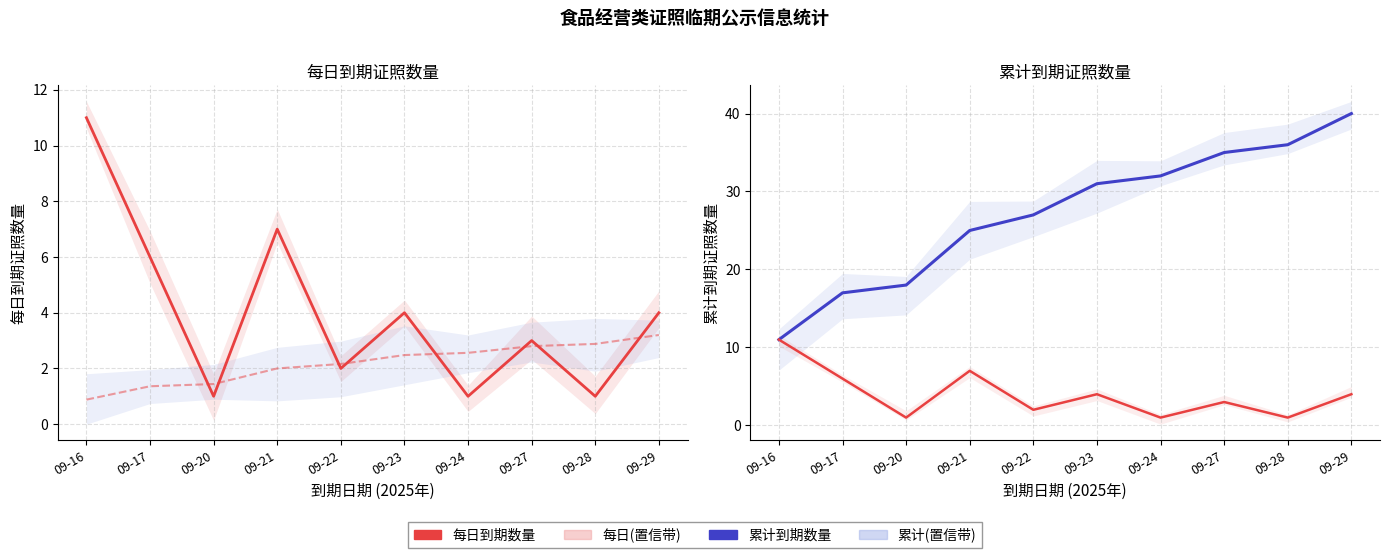

How many categories are shown in the chart?

10